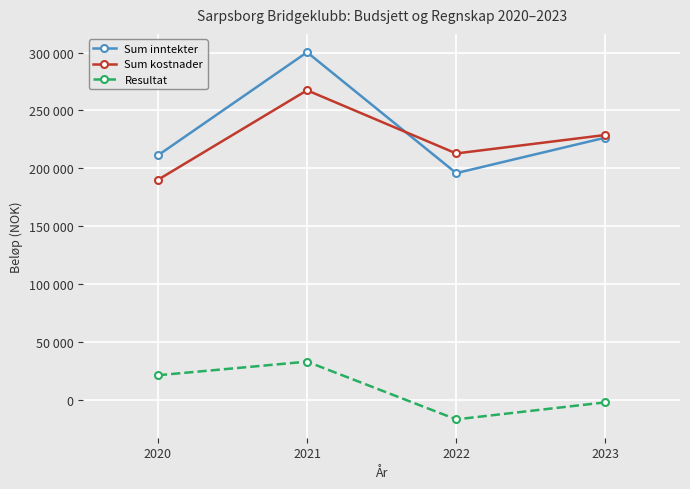

Is the value of Sum inntekter at 2021 greater than the value of Sum kostnader at 2022?

Yes